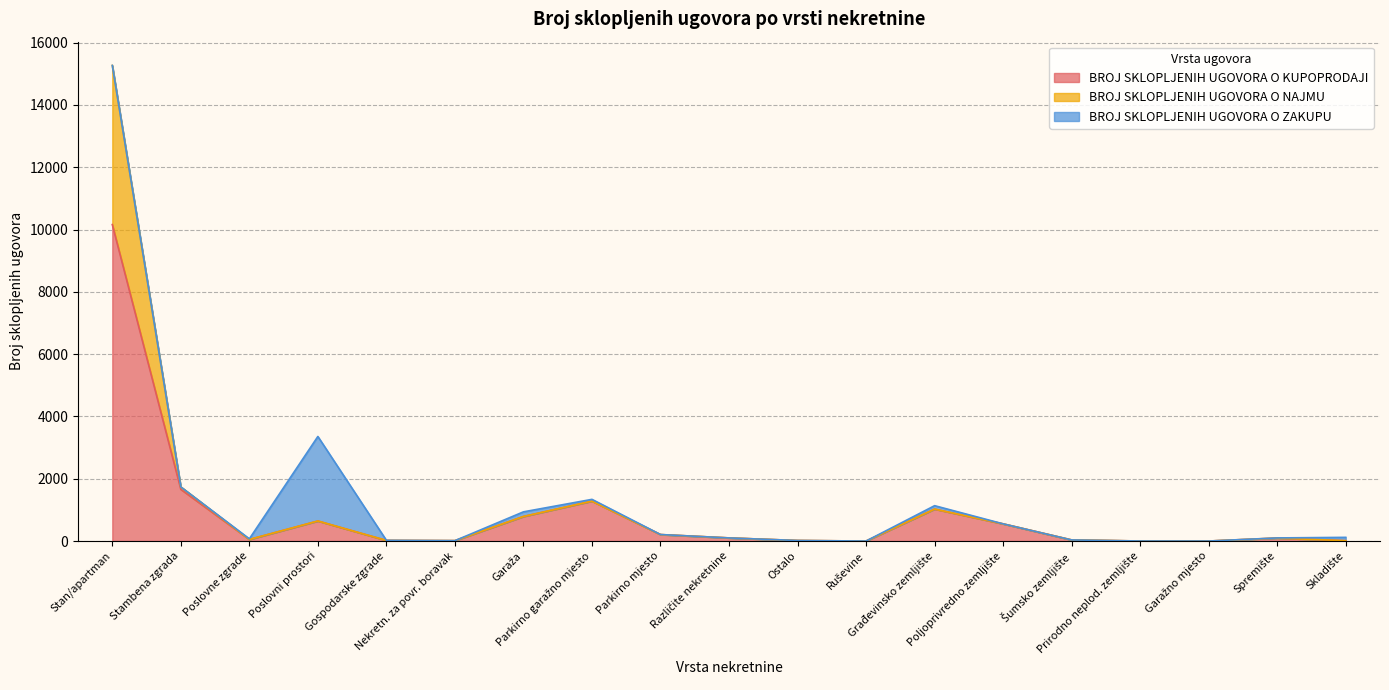

At how many categories does at least one series exceed 5199?

1